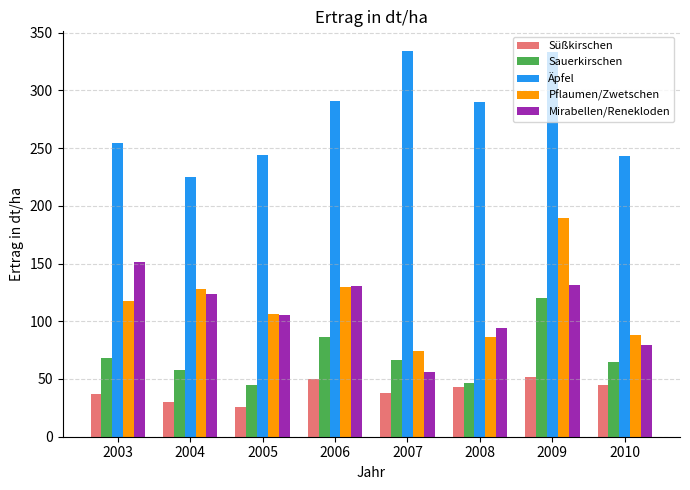

How many bars are there in total?

40